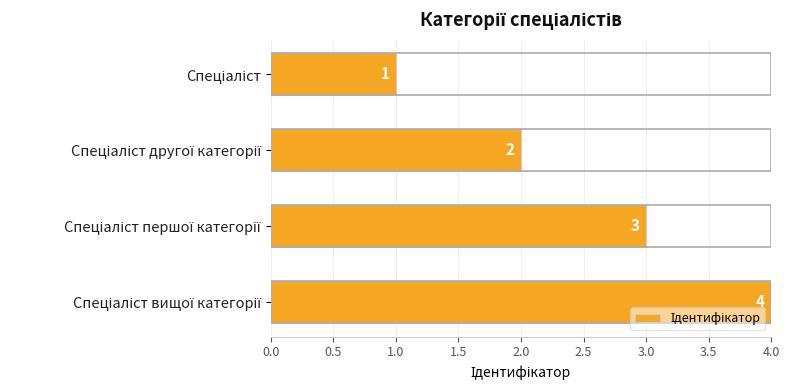

Are the bars horizontal?

Yes